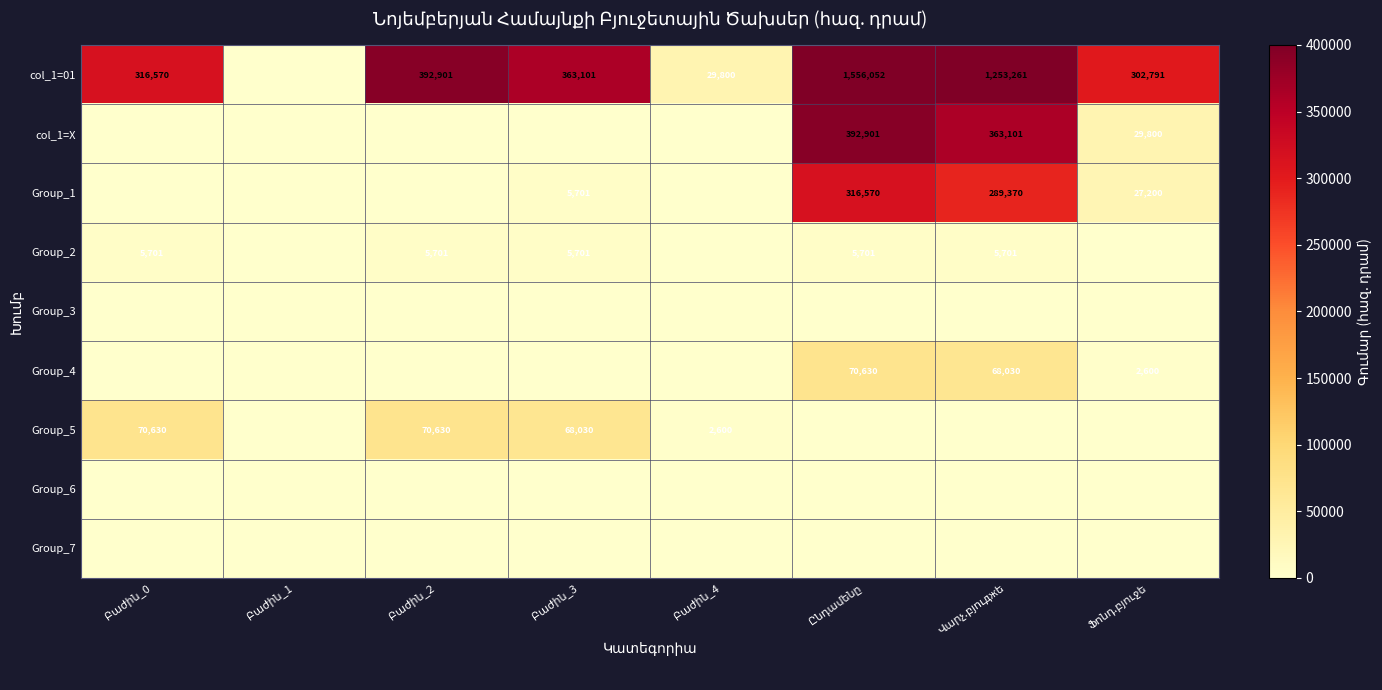

What is the difference between the highest and lowest values at Բաժին_4?

29800